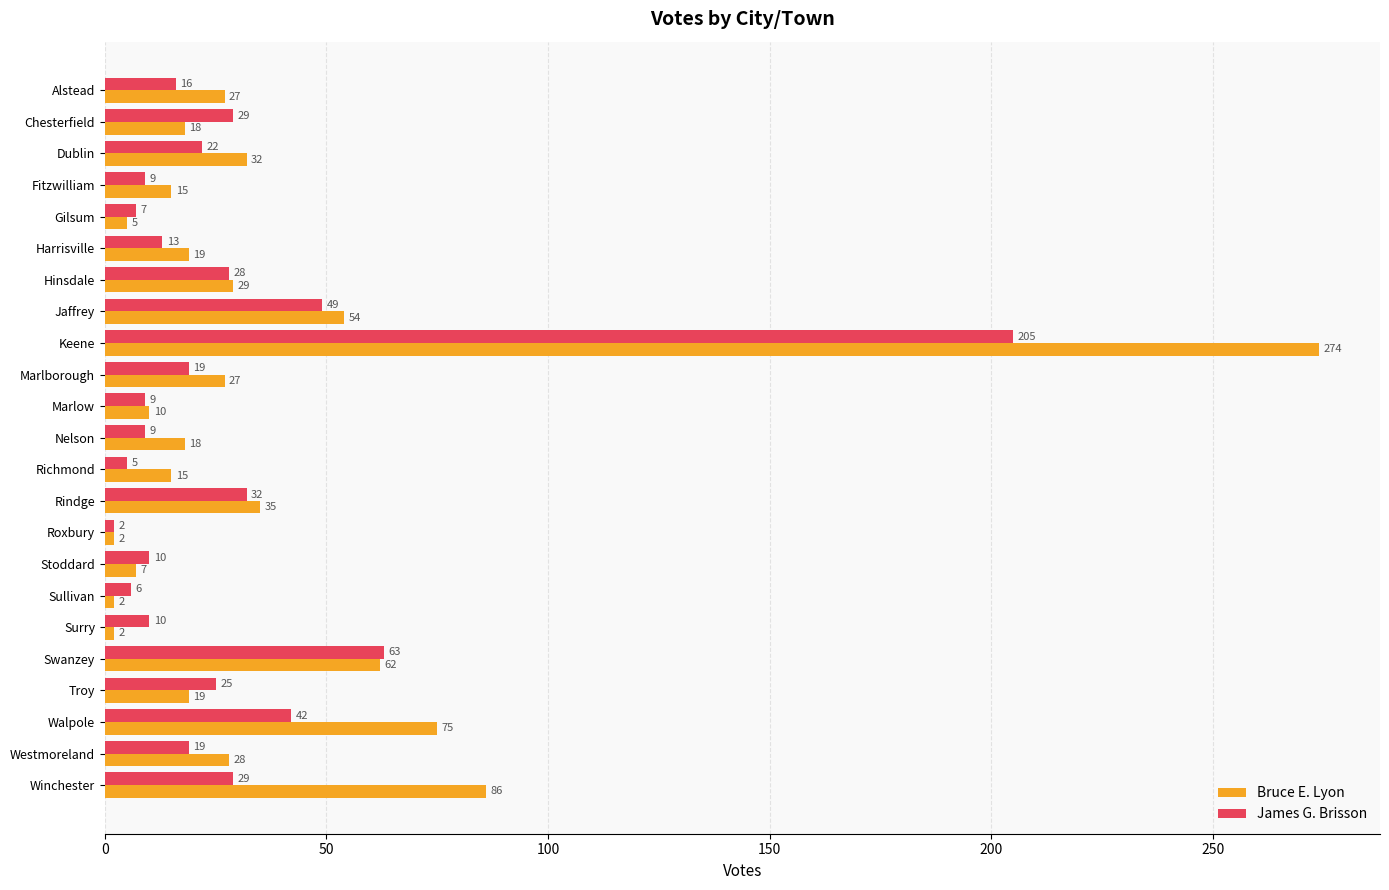

How many distinct data groups are displayed?

2